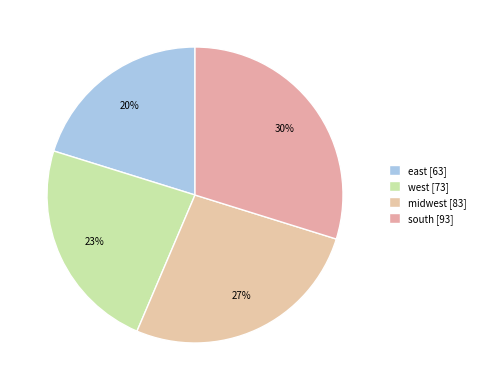

Rank the categories by value from highest to lowest.

south, midwest, west, east